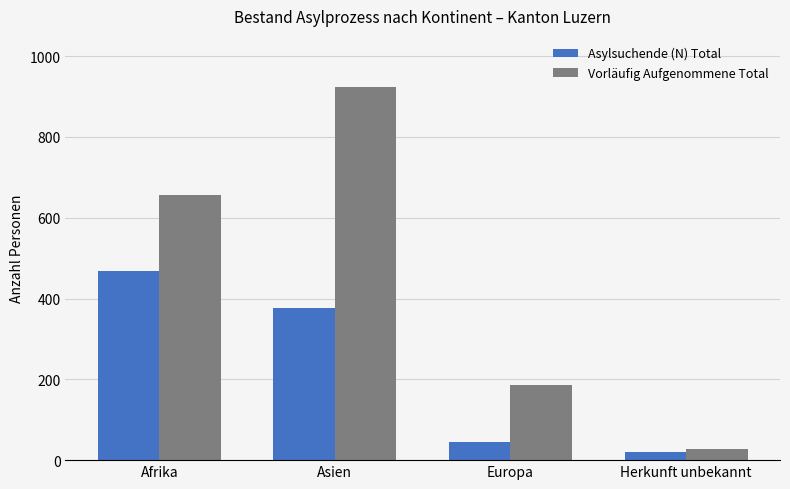

Which series has the largest total across all categories?

Vorläufig Aufgenommene Total